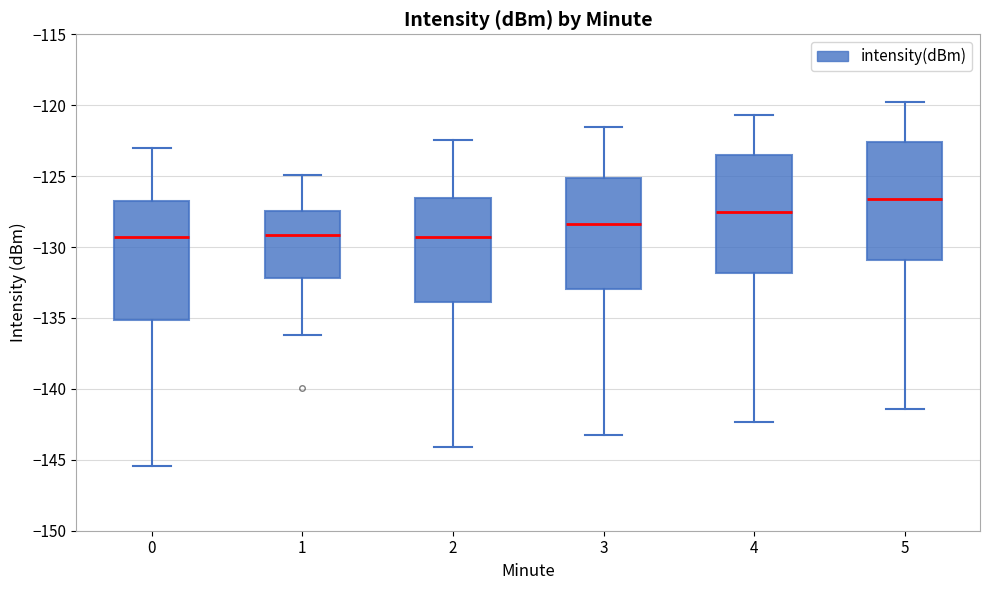

Reading left to right, transcribe this box plot: for each box, give where its median line is, the range the box spans, and where its two whiskers end, as read against the y-axis. The values are not printed on the chart, so give them approximately, as read against the axis.

0: median -129.5, box -135.0 to -126.5, whiskers -145.5 to -123.0
1: median -129.0, box -132.0 to -127.5, whiskers -136.0 to -125.0
2: median -129.5, box -134.0 to -126.5, whiskers -144.0 to -122.5
3: median -128.5, box -133.0 to -125.0, whiskers -143.0 to -121.5
4: median -127.5, box -132.0 to -123.5, whiskers -142.5 to -120.5
5: median -126.5, box -131.0 to -122.5, whiskers -141.5 to -120.0